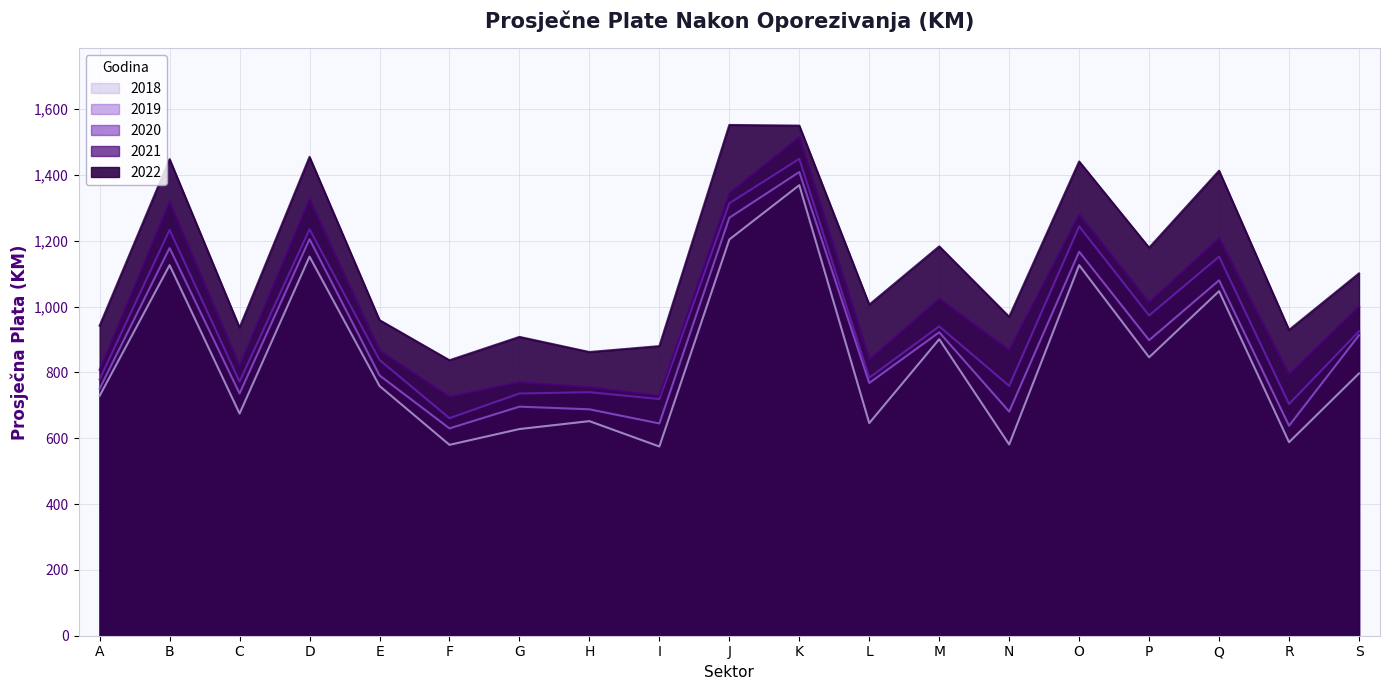

In 2021, how many points are higher than both neighbors (excluding endpoints)?

7